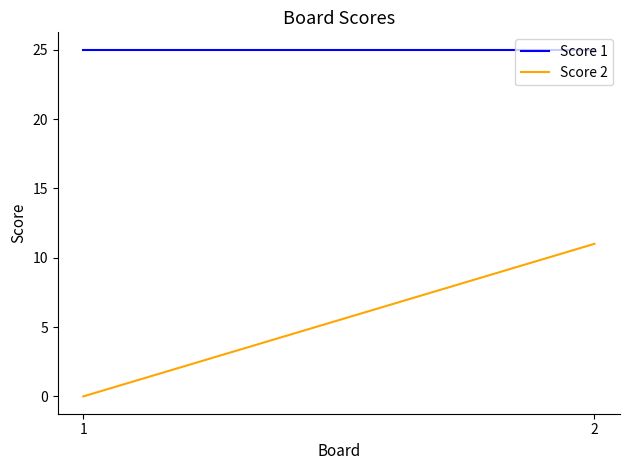

What is the value of the Score 1 point at the 2nd from the left?

25